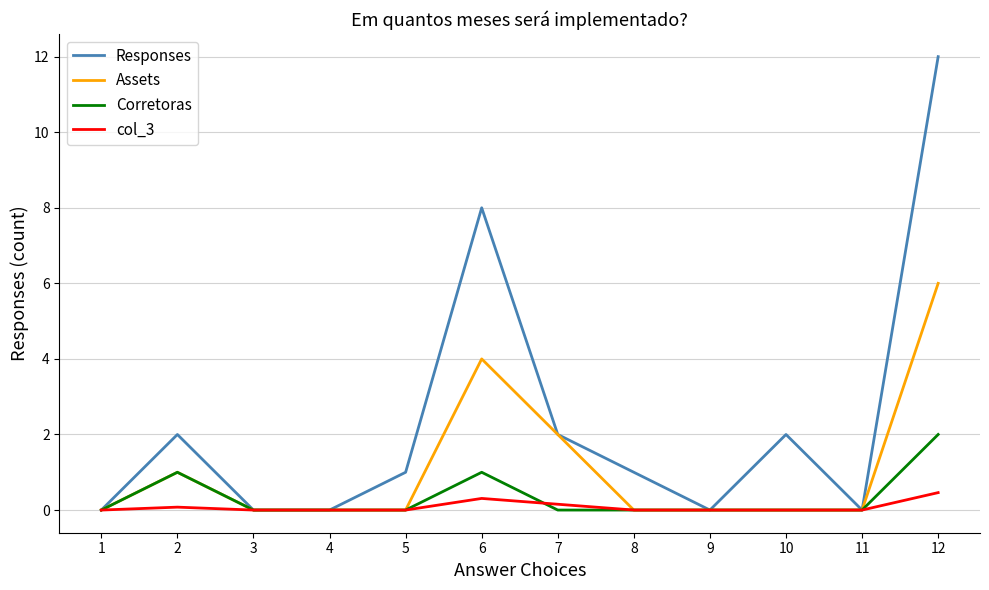

At which category is the sum across all series the highest?

12